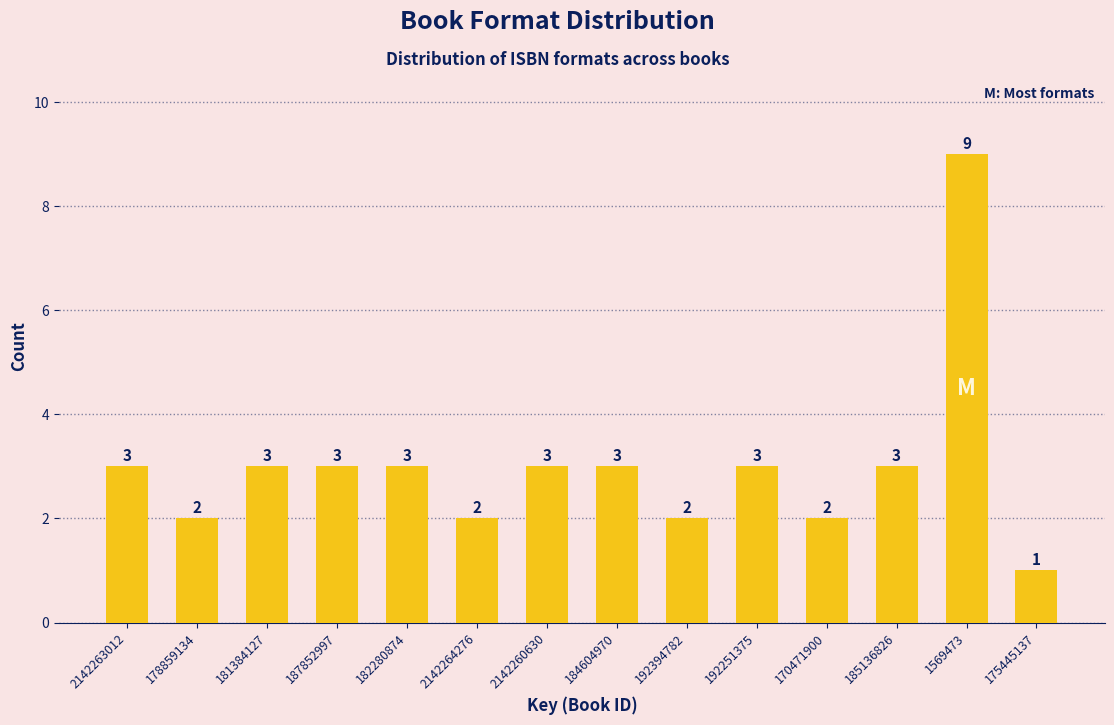

Reading left to right, extract all data points from this chart.

3	2	3	3	3	2	3	3	2	3	2	3	9	1